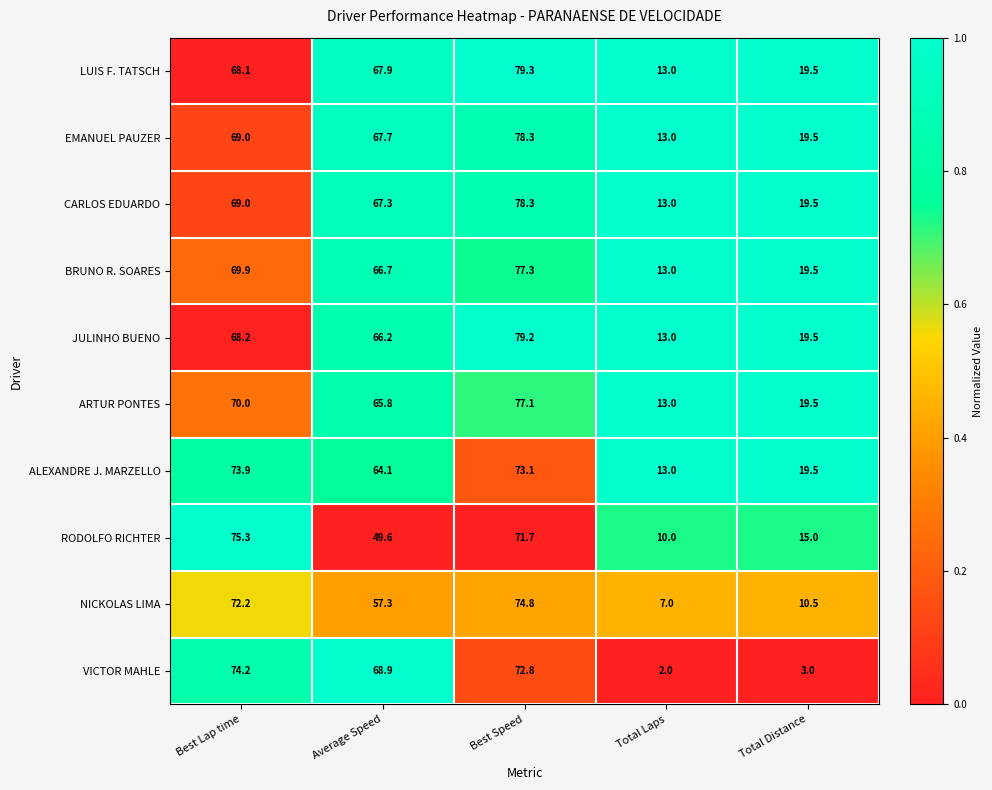

What is the average value of the ARTUR PONTES series?

49.1